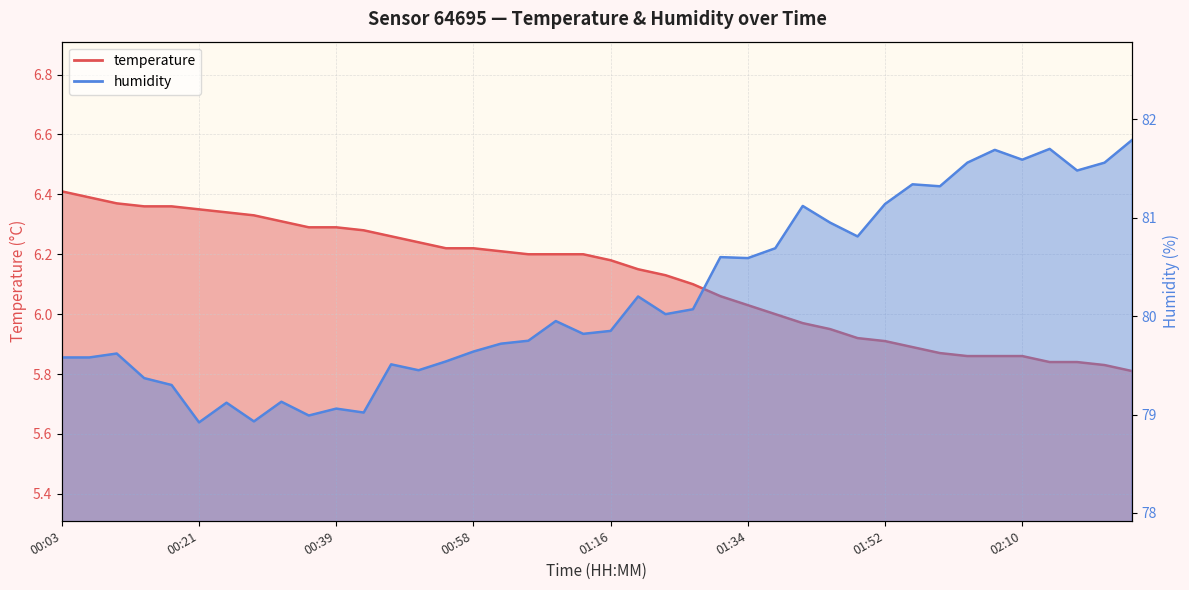

List the series in order of their peak value, highest first.

humidity, temperature